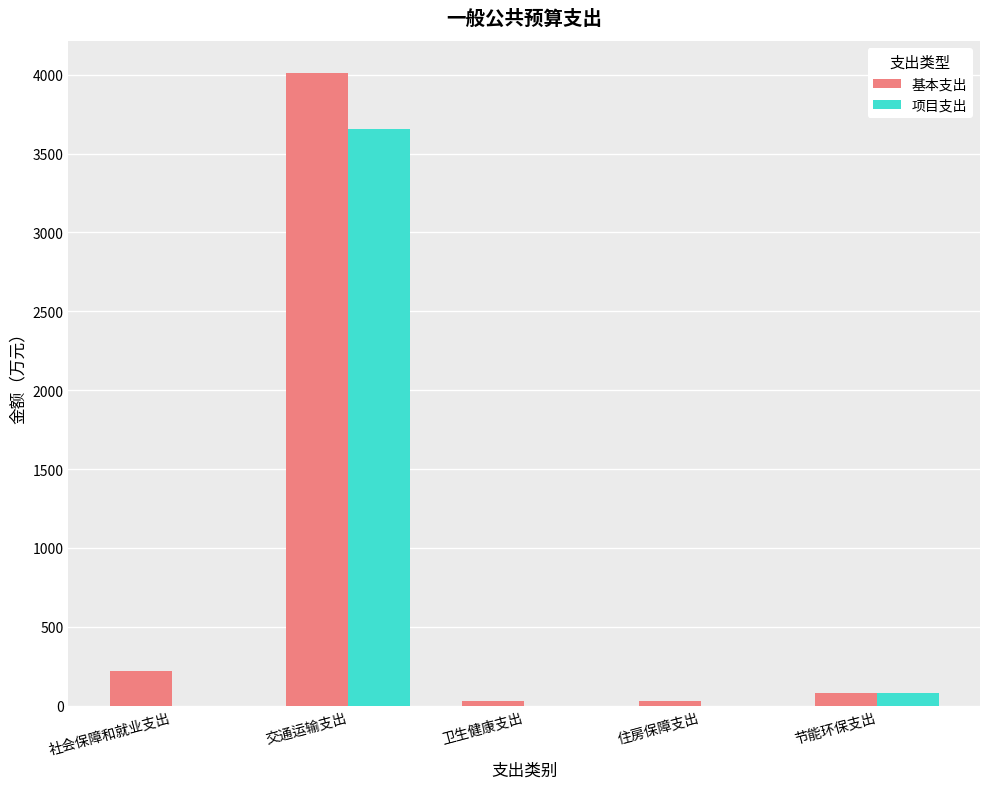

Read the 项目支出 value at 交通运输支出.

3656.8